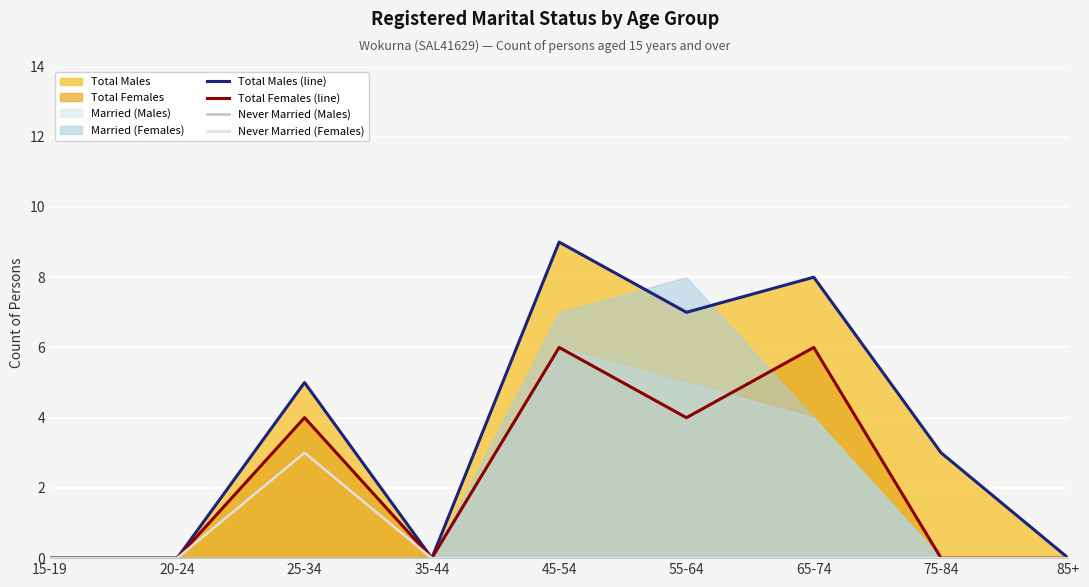

At which category does Total Females (line) reach its first local valley?

35-44